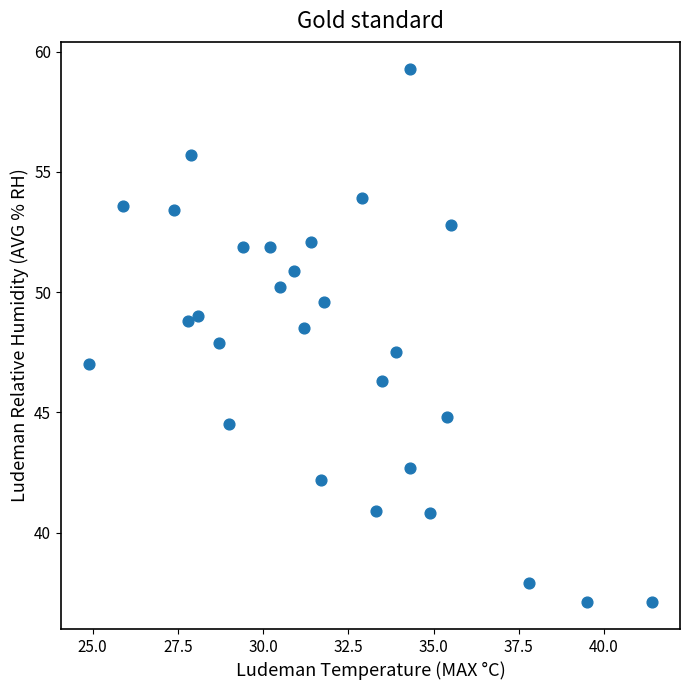

What is the range of X values (max minus min)?

16.5